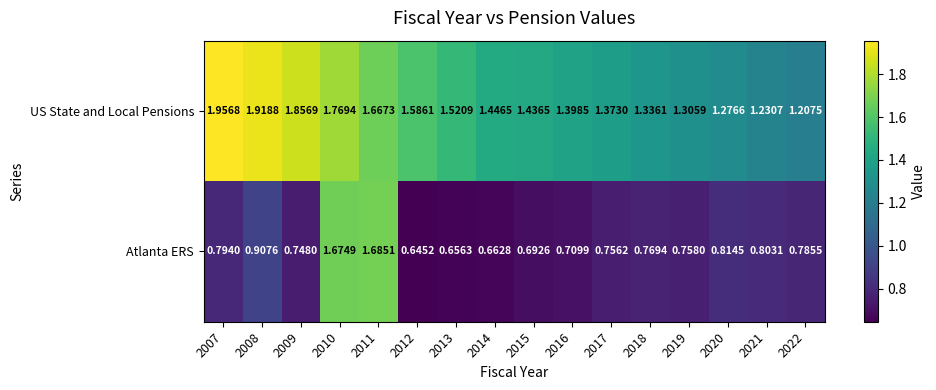

Which series has the largest total across all categories?

US State and Local Pensions